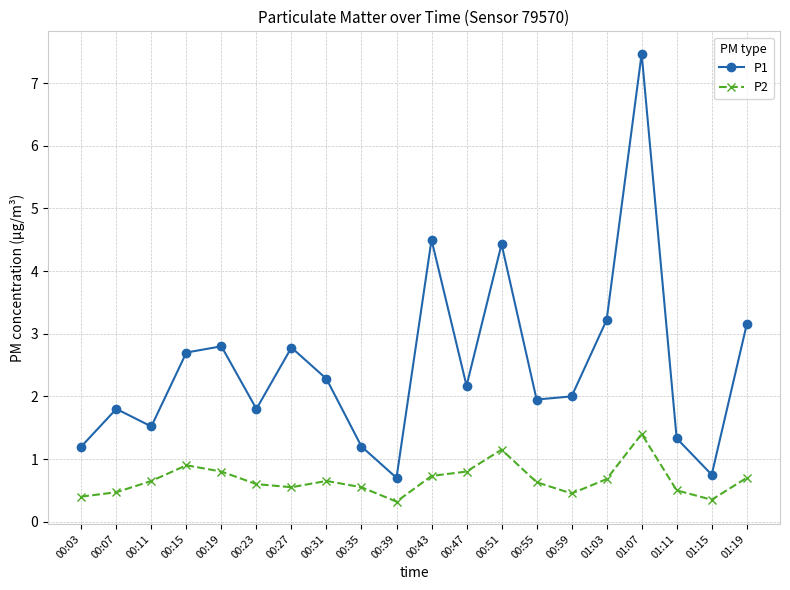

Does the chart display data point markers on the line(s)?

Yes